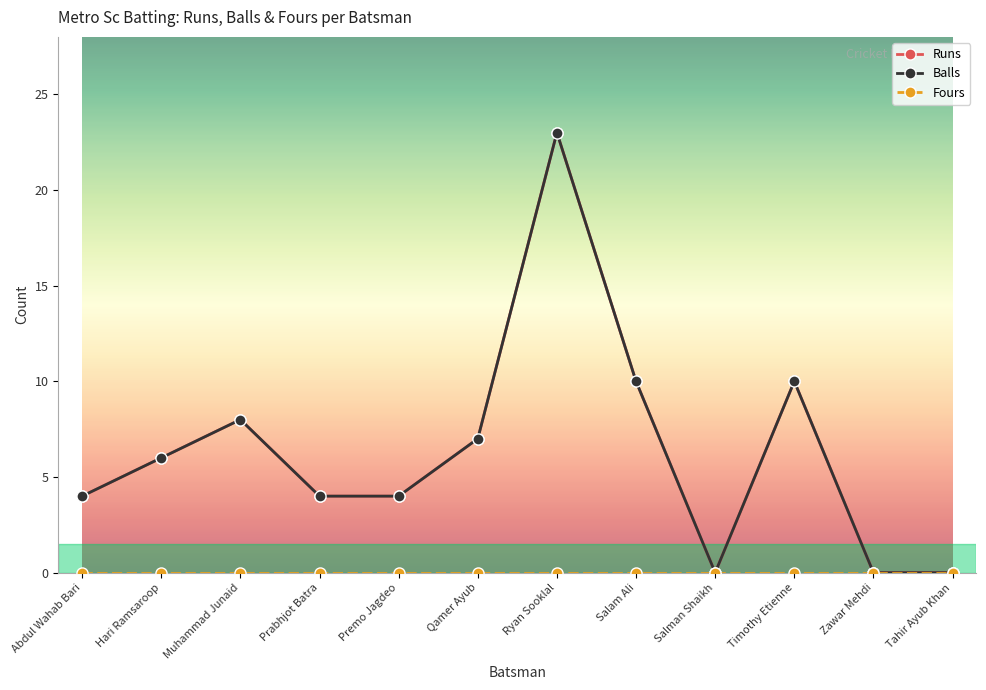

Is this an area chart (filled region under the line)?

No